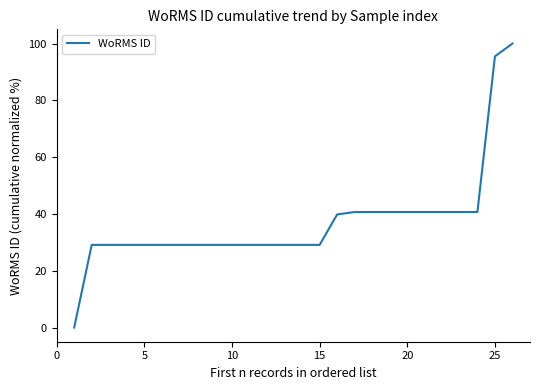

What is the difference between the maximum and minimum values?

100.0